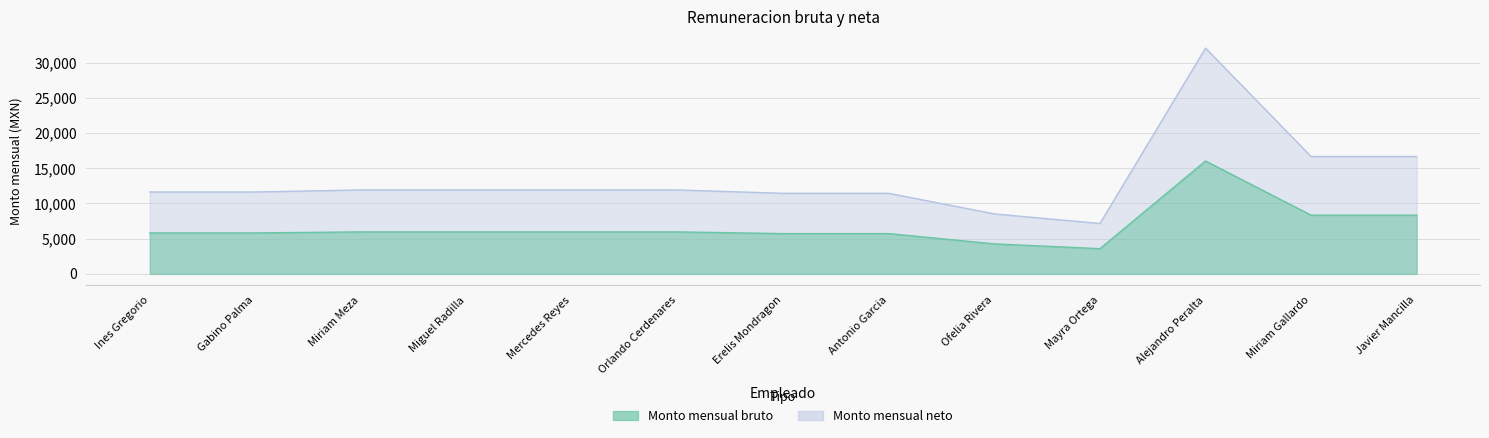

List the series in order of their overall mean, lowest first.

Monto mensual bruto, Monto mensual neto